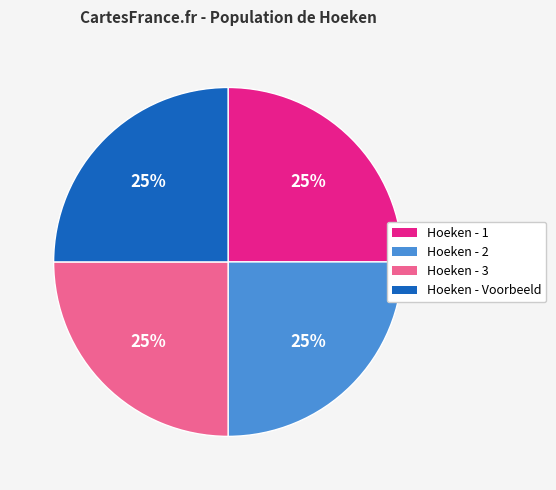

What is the ratio of the value at Hoeken - 2 to the value at Hoeken - 1?

1.0